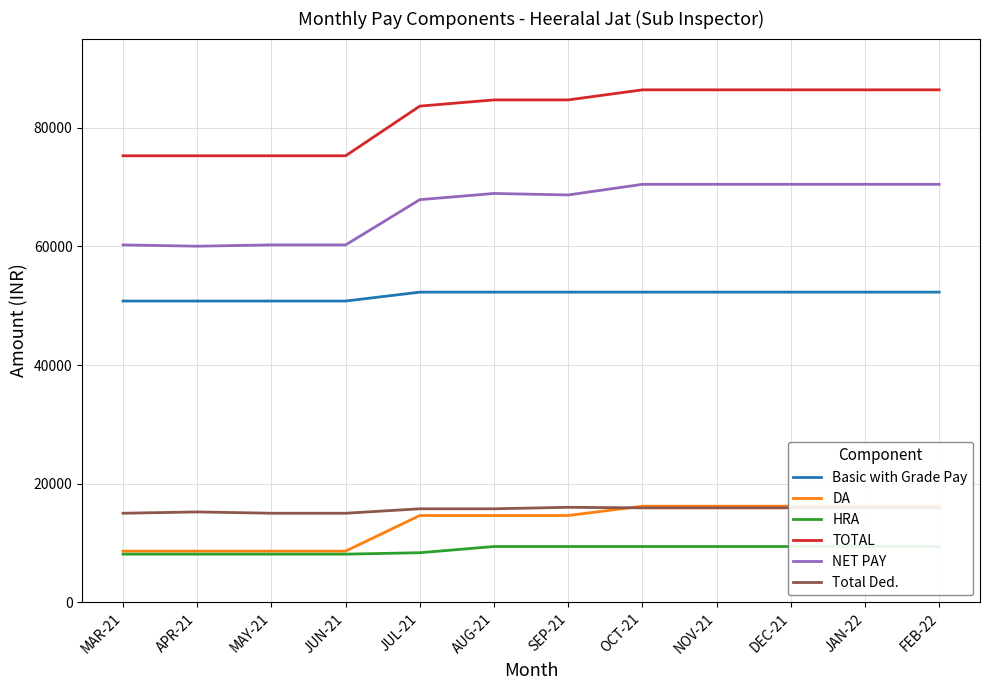

What is the label of the 11th point from the left?

JAN-22